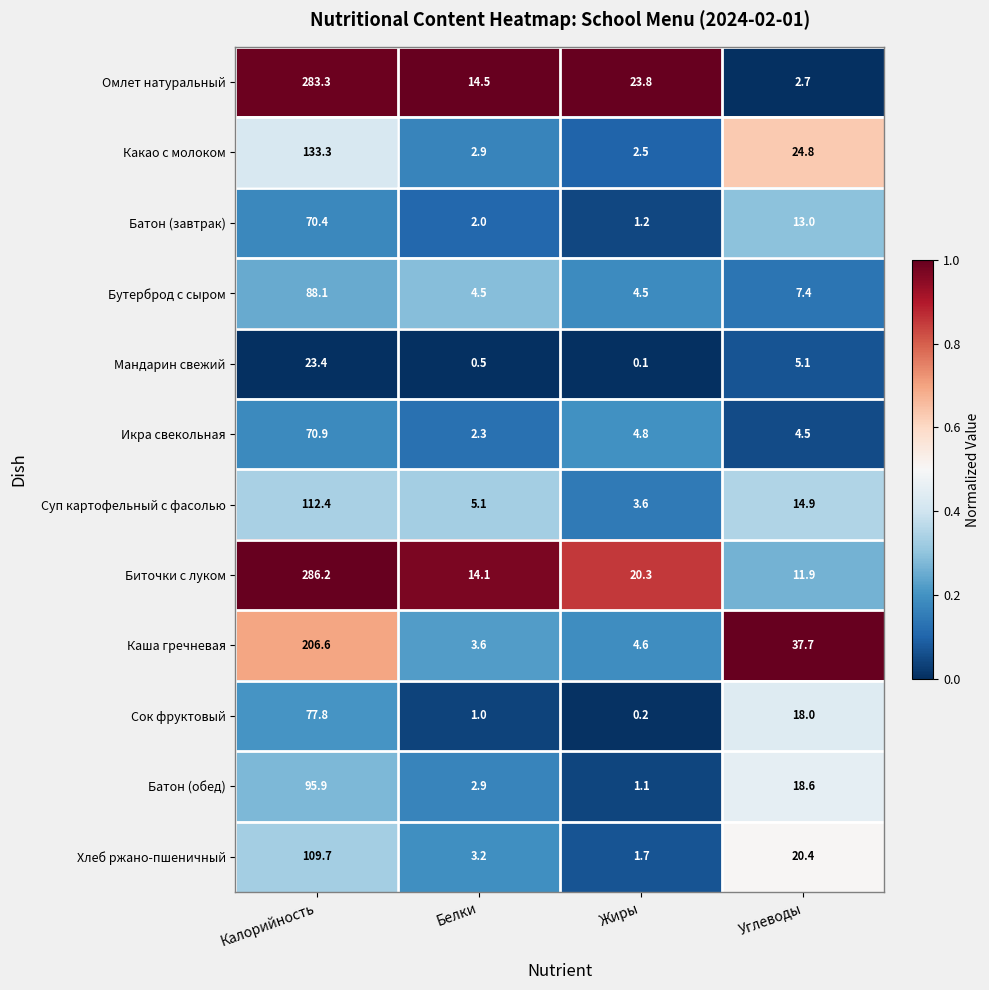

What is the difference between the highest and lowest values at Белки?

14.0